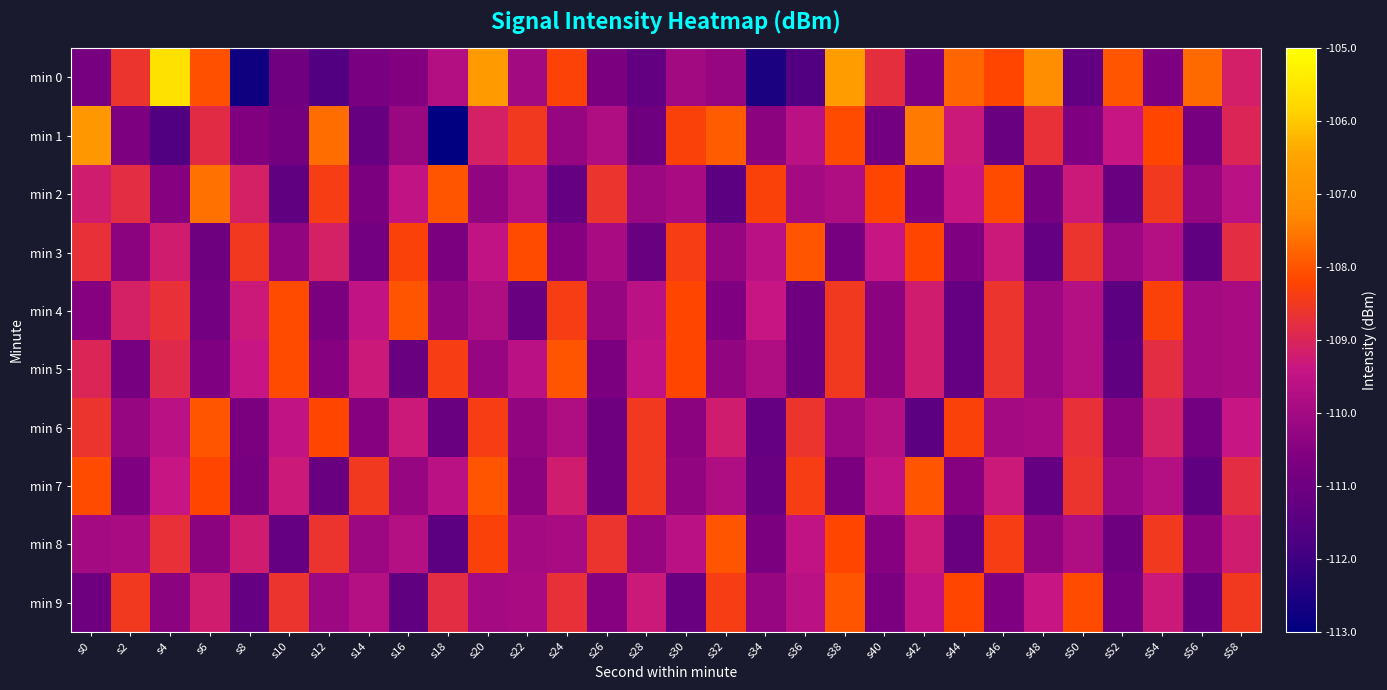

At which category is the sum across all series the highest?

s38